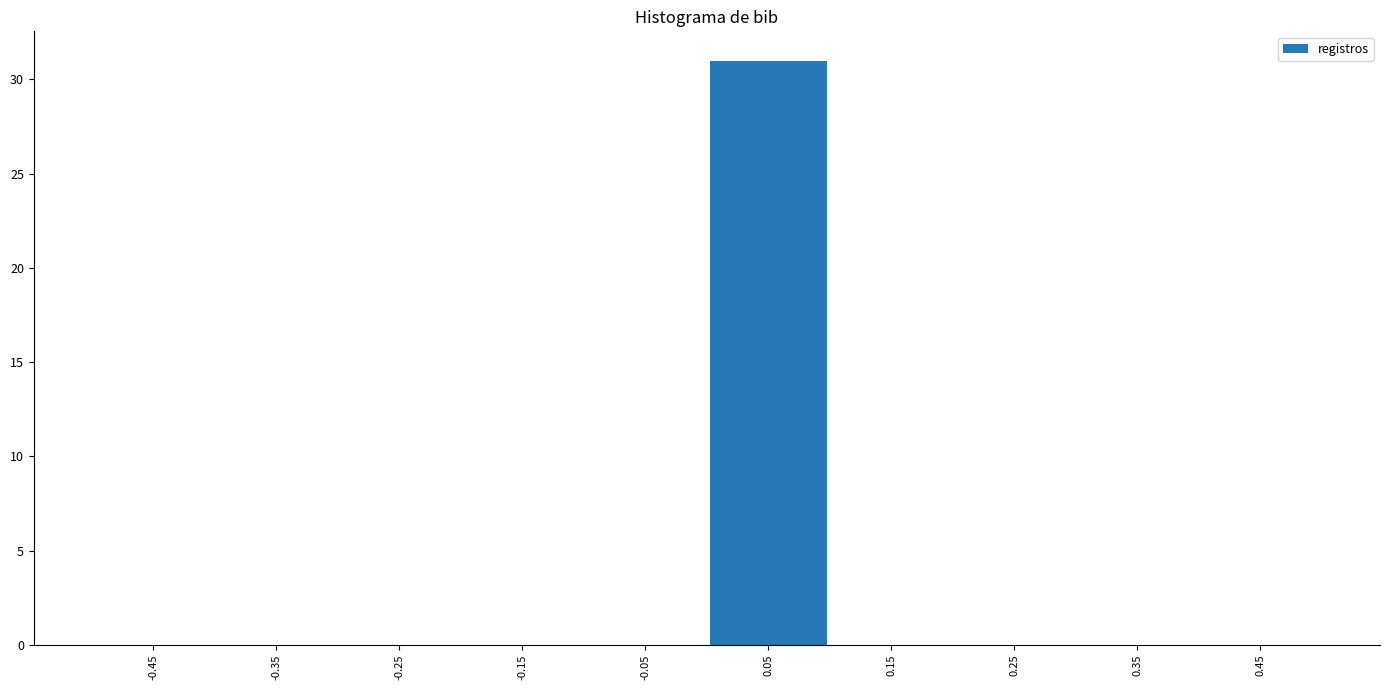

Reading left to right, transcribe this chart: for each bar, give the range it covers on the x-axis and its height. The values are not printed on the chart, so give them approximately, as read against the axis.

-0.5 to -0.4: 0
-0.4 to -0.3: 0
-0.3 to -0.2: 0
-0.2 to -0.1: 0
-0.1 to 0.0: 0
0.0 to 0.1: 31
0.1 to 0.2: 0
0.2 to 0.3: 0
0.3 to 0.4: 0
0.4 to 0.5: 0